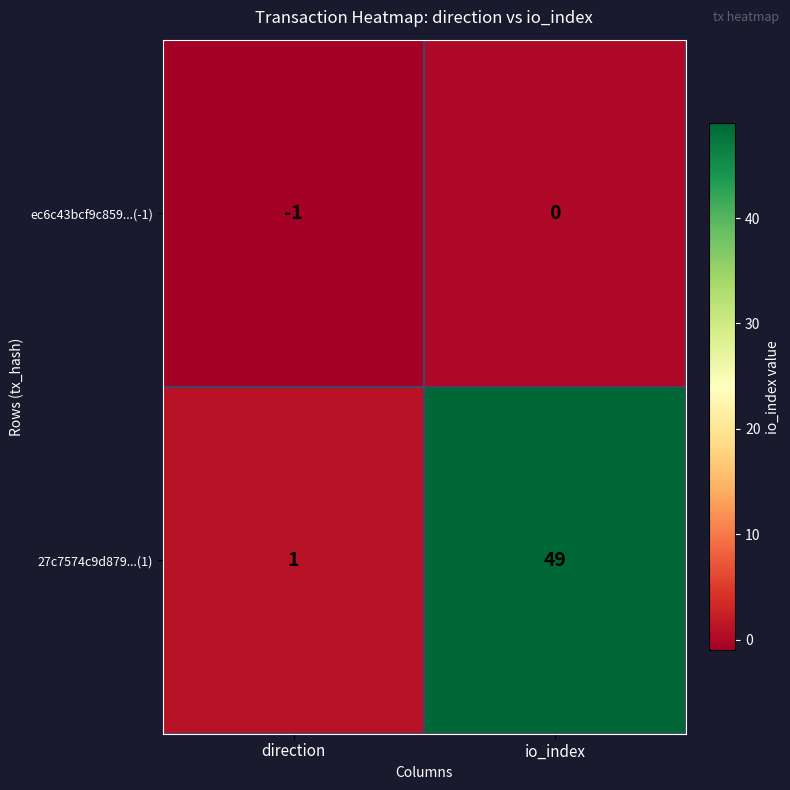

Between direction and io_index, which series saw the biggest shift?

27c7574c9d879...(1)